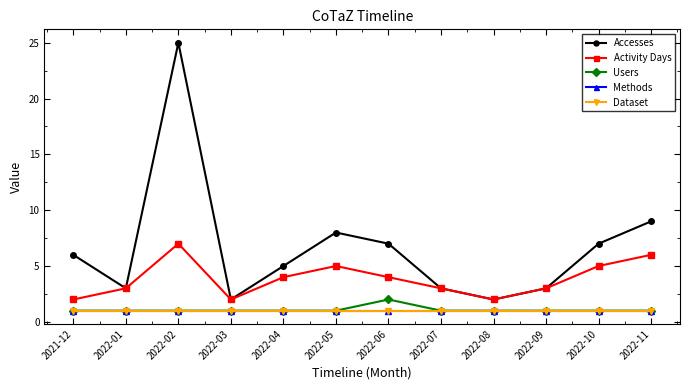

True or false: Activity Days and Methods intersect in this chart.

False